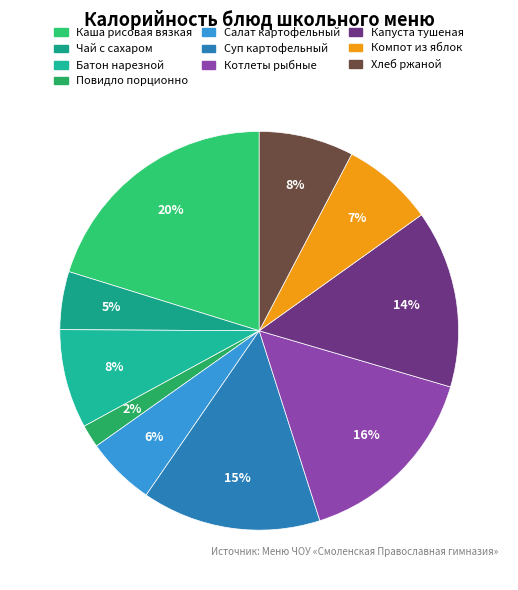

Which slice is the smallest?

Повидло порционно